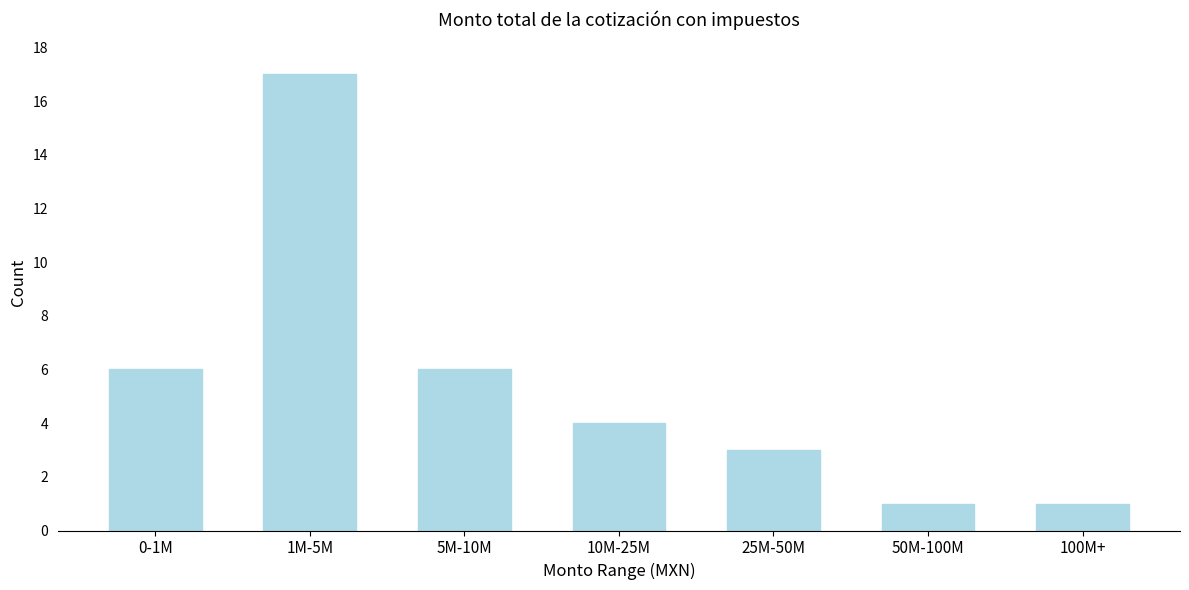

Reading left to right, what are all the values shown in this chart?

6	17	6	4	3	1	1